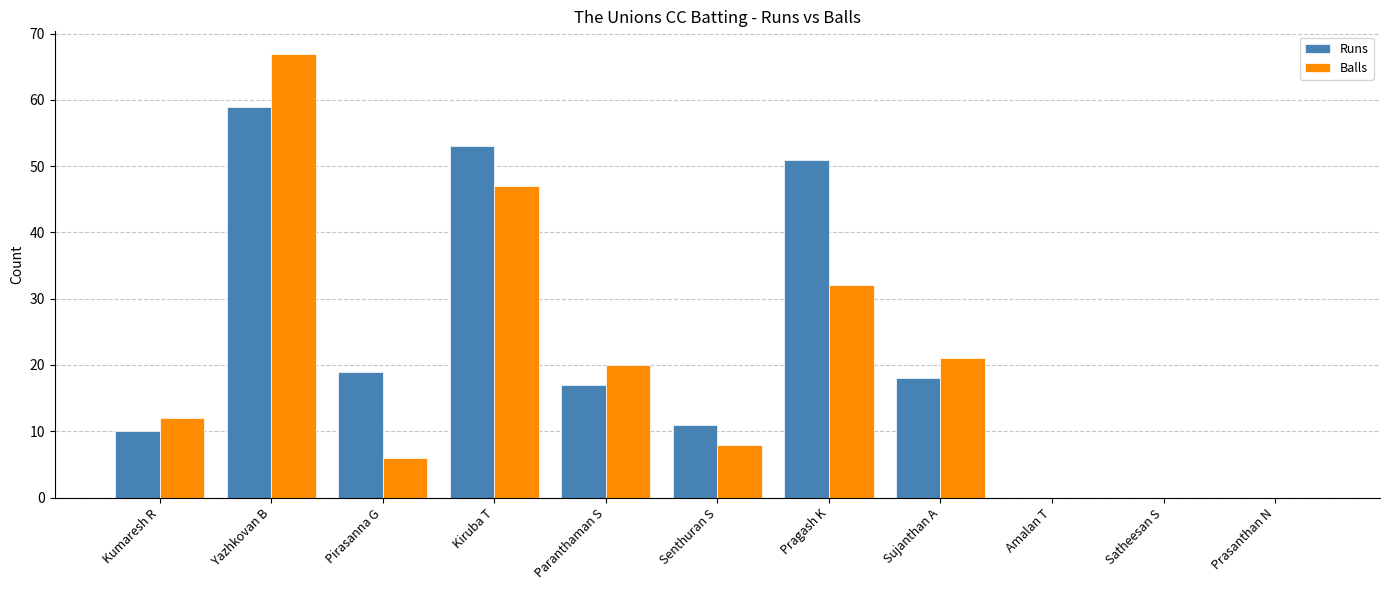

What is the greatest value displayed?

67